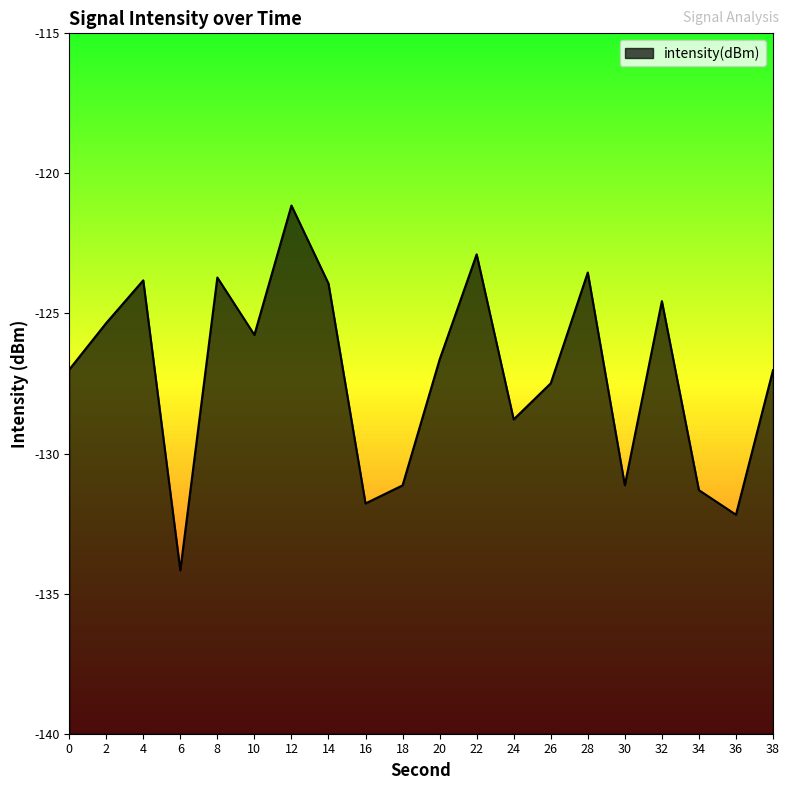

What is the minimum value shown in the chart?

-134.2